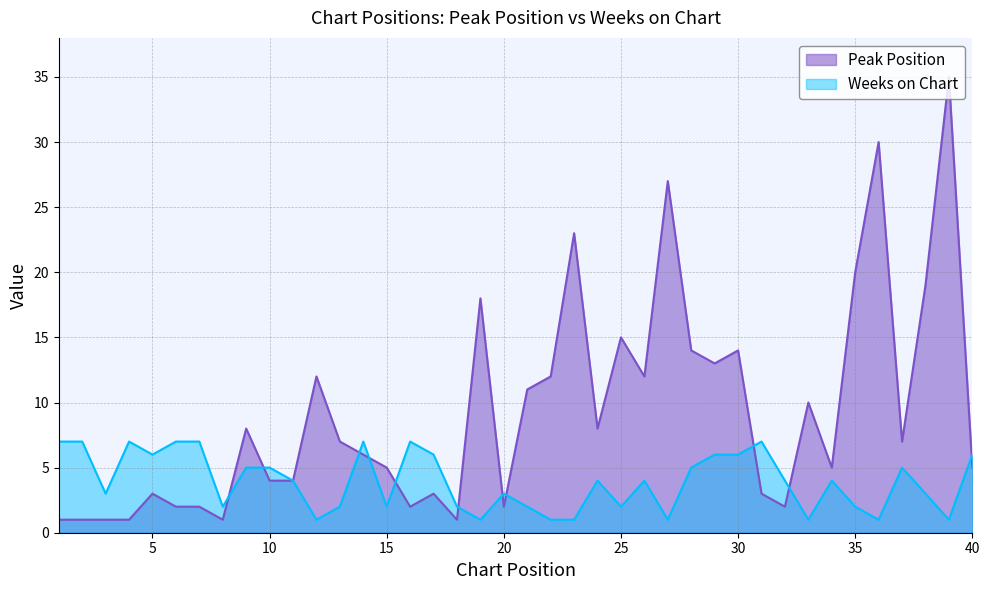

Read the Weeks on Chart value at 35.

2